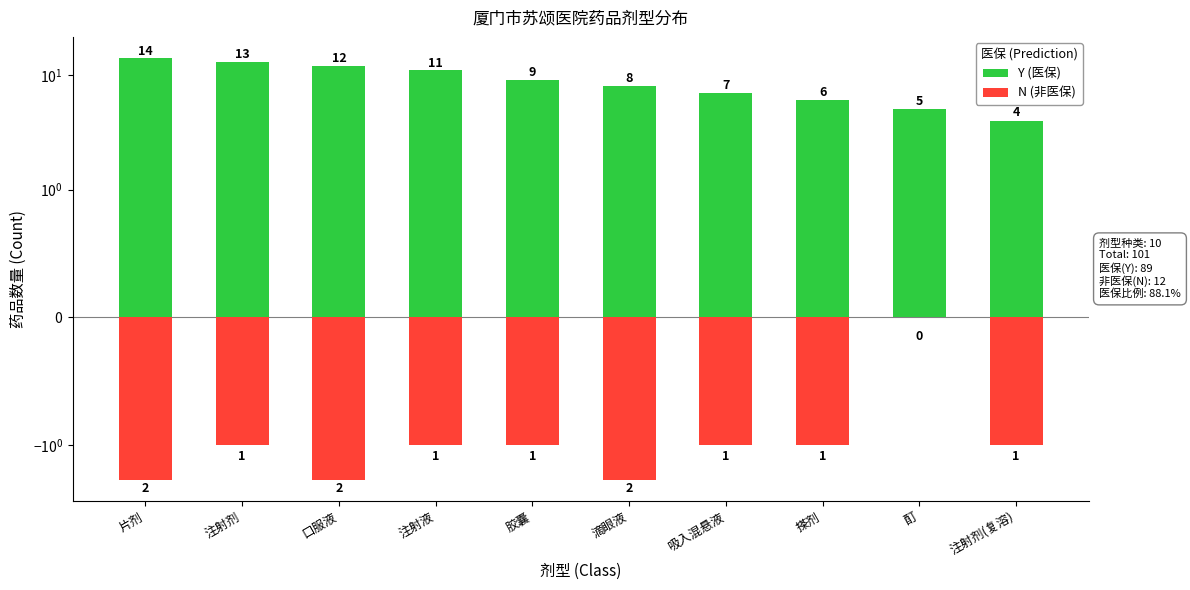

What is the label of the 2nd bar from the right?

酊